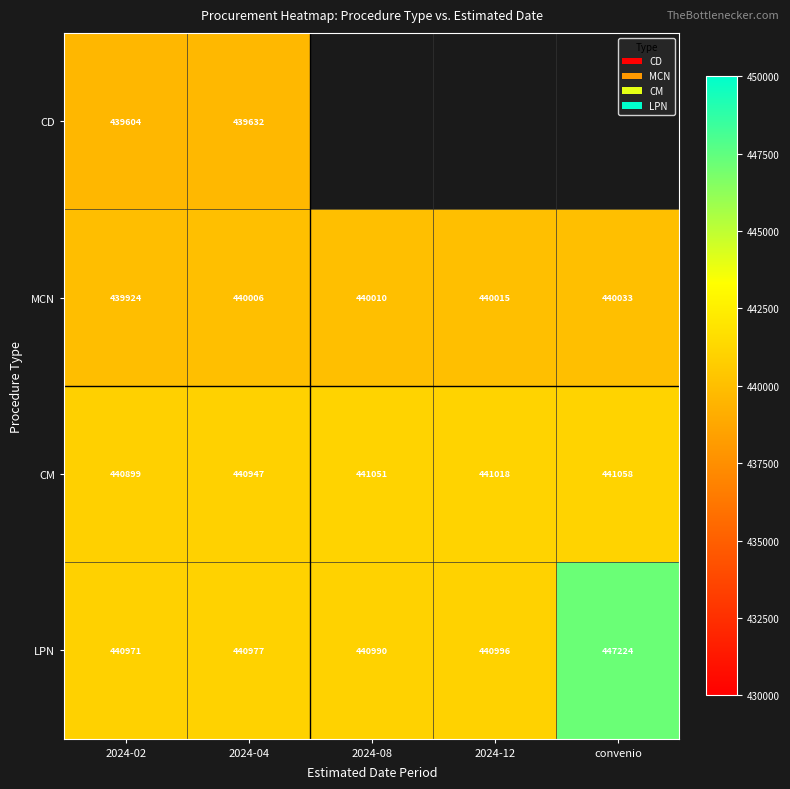

Is it true that LPN equals 629703 at 2024-04?

False